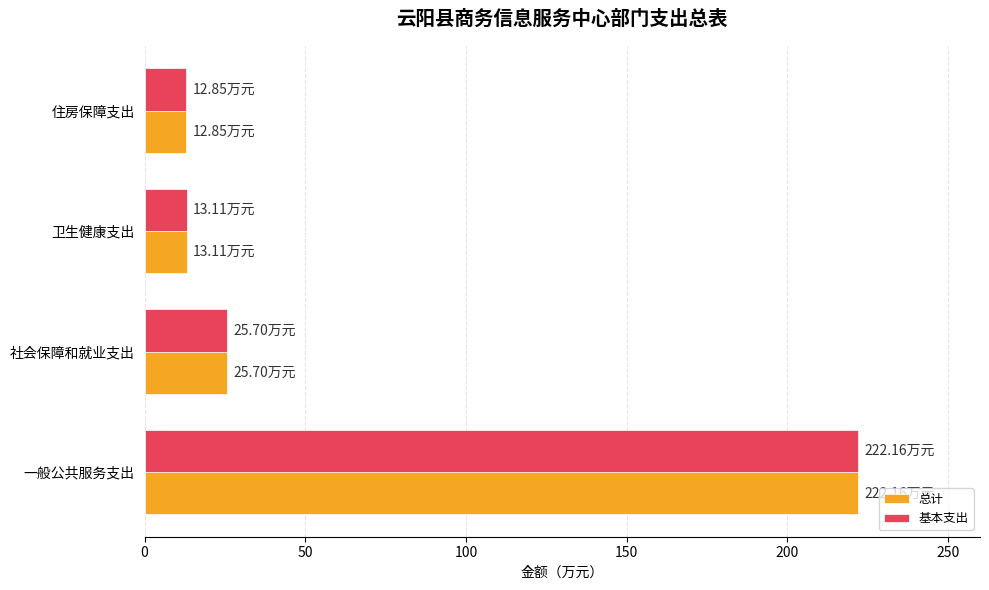

Which label corresponds to the largest value in the chart?

一般公共服务支出